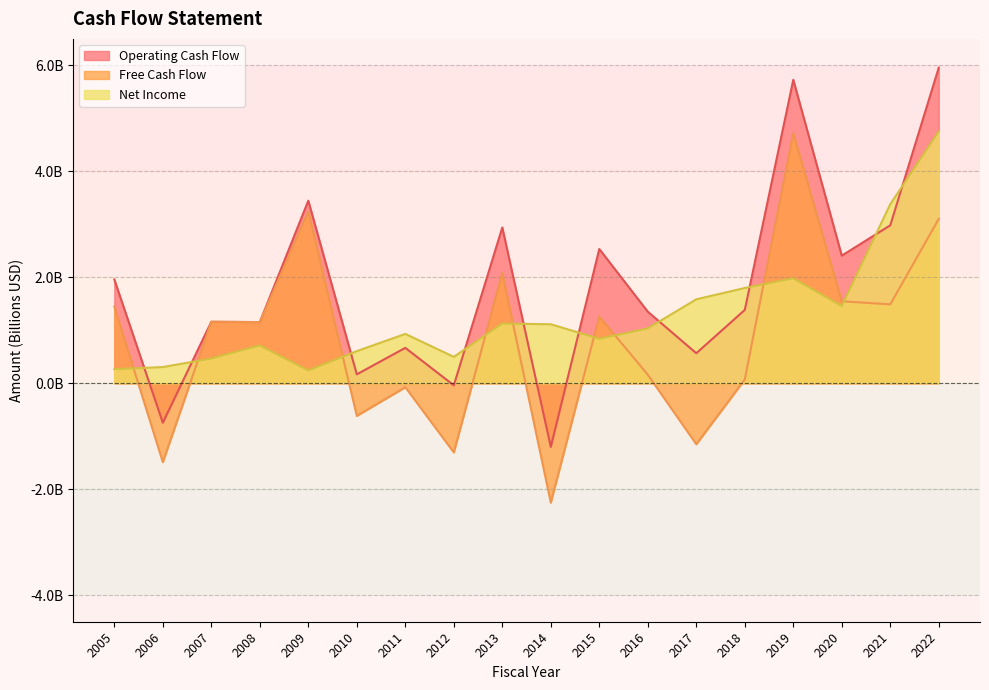

How many intersections are there between Operating Cash Flow and Net Income?

10